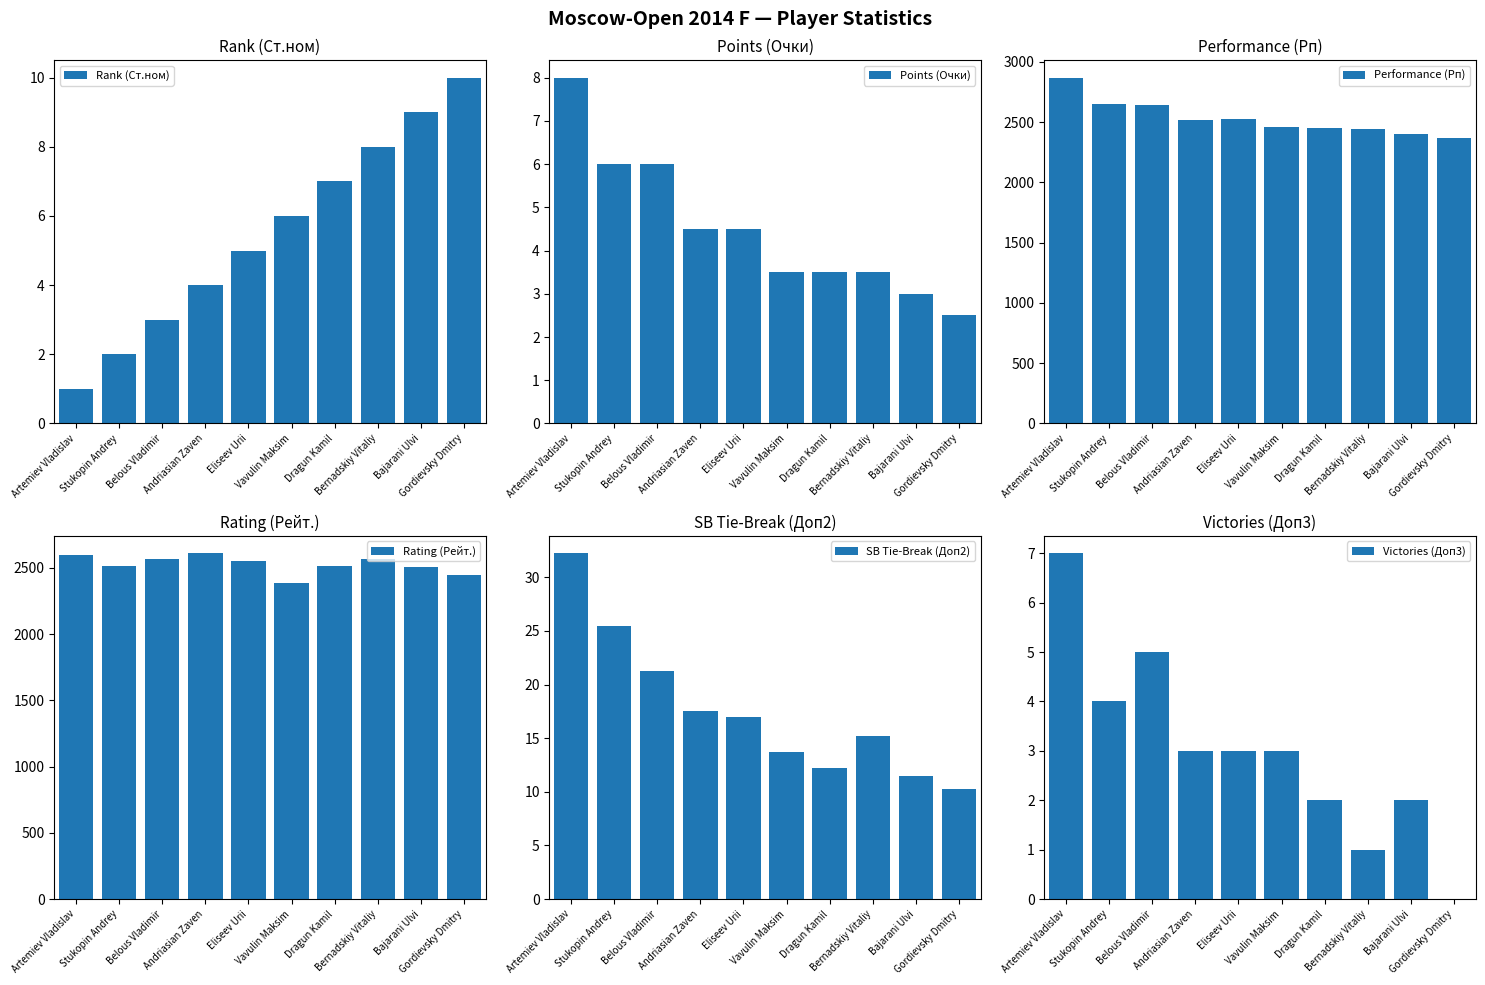

Which series has the largest total across all categories?

Performance (Рп)